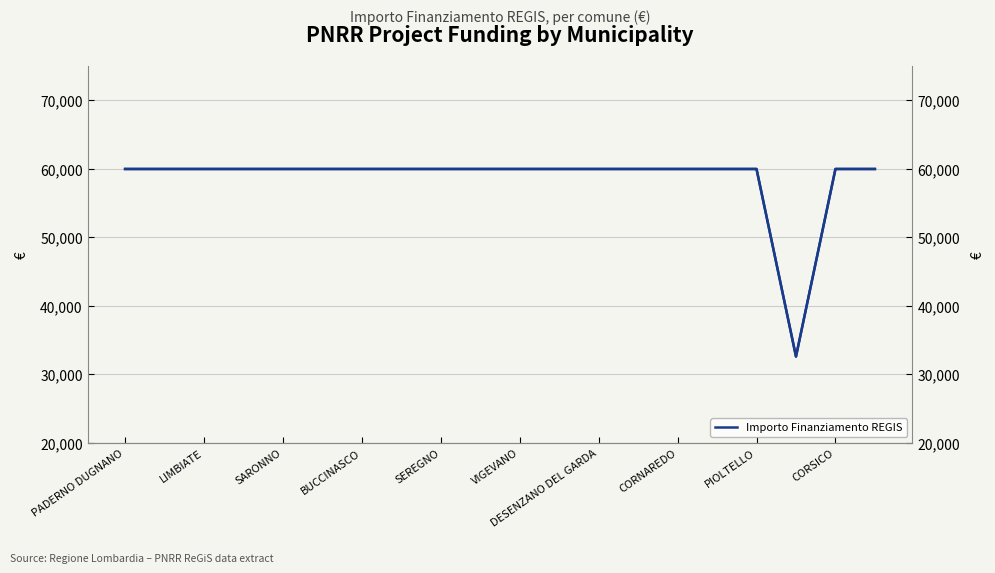

What is the value of the Importo Finanziamento REGIS point at the 7th from the left?

59966